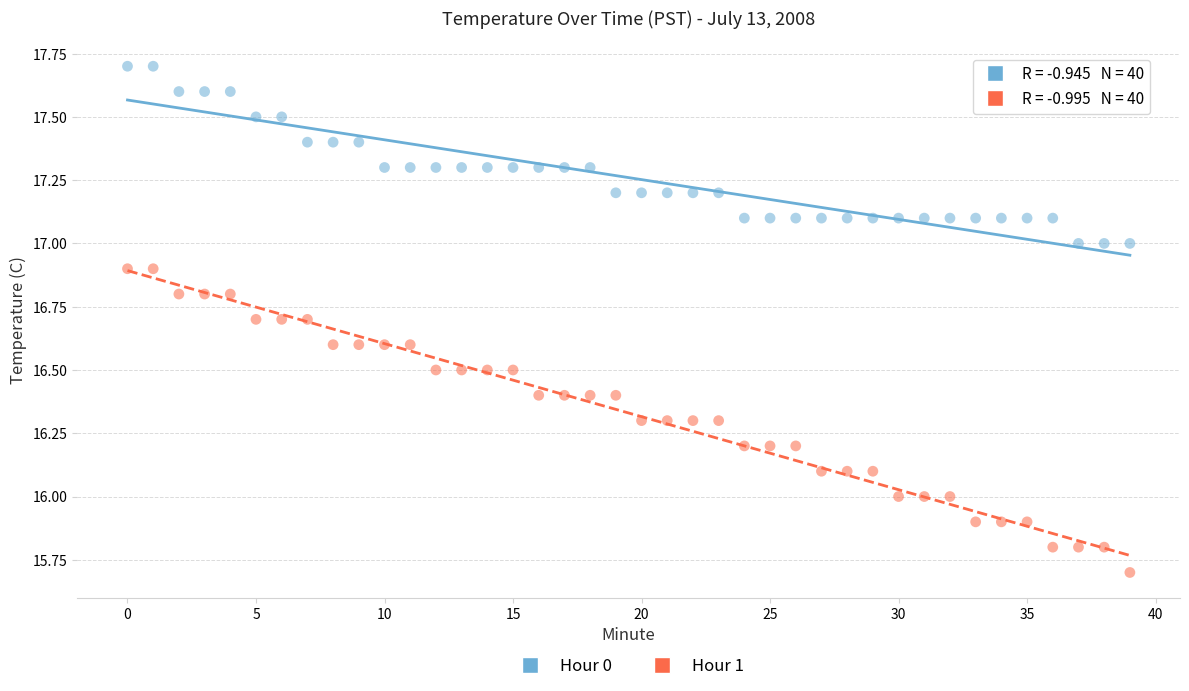

Which series has the widest spread of Y values?

Hour 1